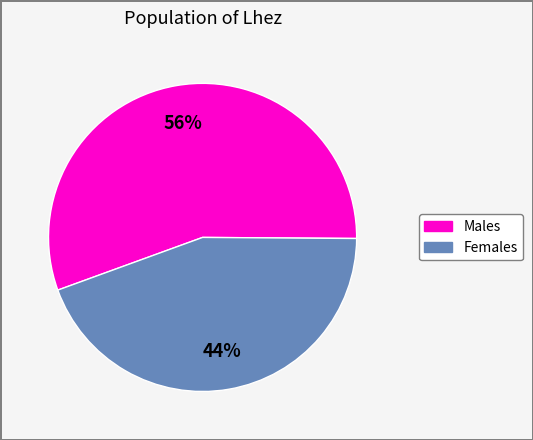

Is there any slice that represents more than half of the pie?

Yes